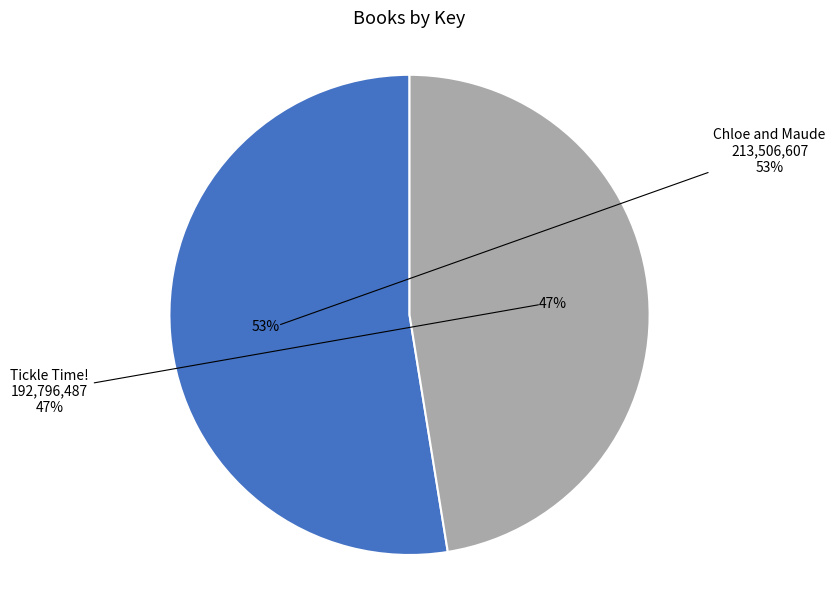

To the nearest percent, what is the difference between the largest and smallest slice percentages?

5%